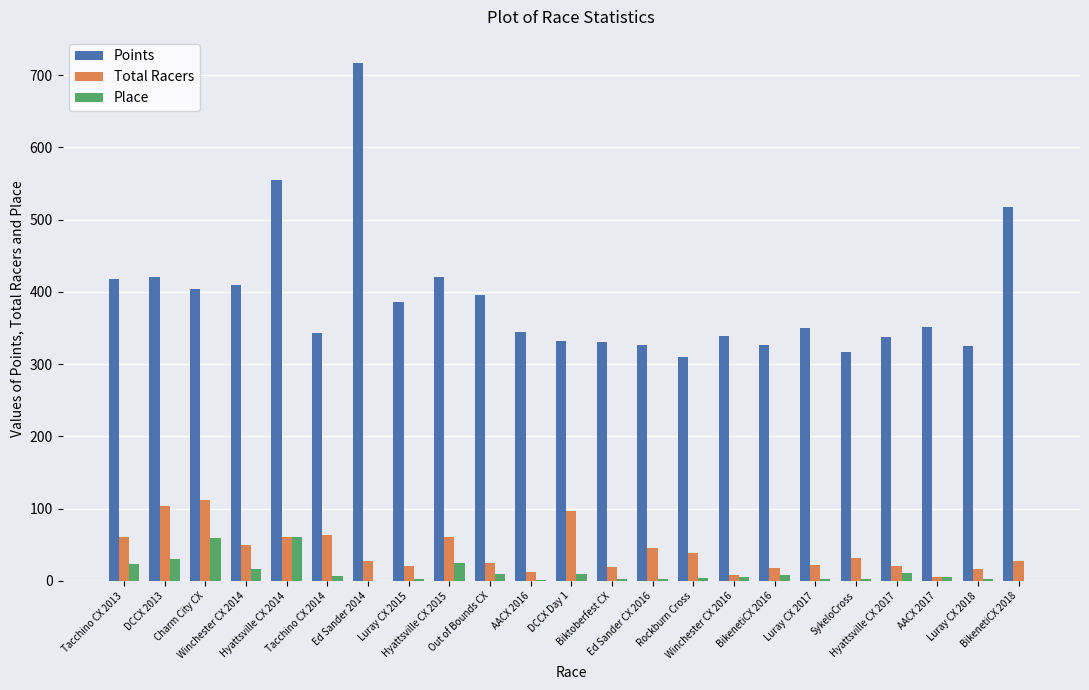

What is the highest value of the Total Racers series?

112.0